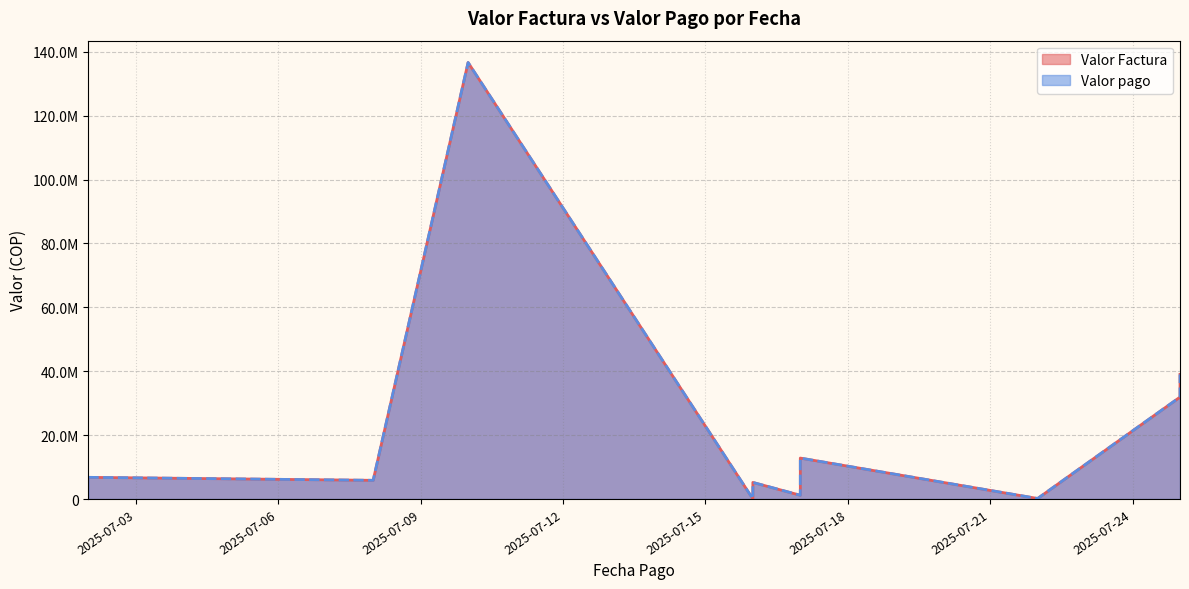

Reading left to right, extract all data points from this chart.

Valor Factura: 2025-07-02=6783000	2025-07-08=5847129	2025-07-10=136666009	2025-07-16=42238	2025-07-16=72336	2025-07-16=5191290	2025-07-17=1171004	2025-07-17=2346513	2025-07-17=2590017	2025-07-17=2883023	2025-07-17=3255827	2025-07-17=9978679	2025-07-17=11419037	2025-07-17=12811346	2025-07-22=160000	2025-07-25=31908447	2025-07-25=39000000
Valor pago: 2025-07-02=6783000	2025-07-08=5847129	2025-07-10=136666009	2025-07-16=42238	2025-07-16=72336	2025-07-16=5191290	2025-07-17=1171004	2025-07-17=2346513	2025-07-17=2590017	2025-07-17=2883023	2025-07-17=3255827	2025-07-17=9978679	2025-07-17=11419037	2025-07-17=12811346	2025-07-22=160000	2025-07-25=31908447	2025-07-25=39000000